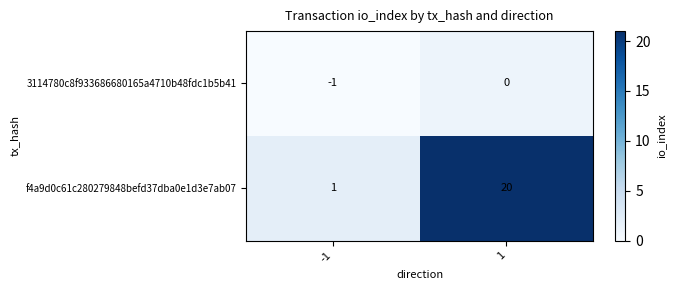

List the series in order of their overall mean, lowest first.

3114780c8f933686680165a4710b48fdc1b5b41, f4a9d0c61c280279848befd37dba0e1d3e7ab07